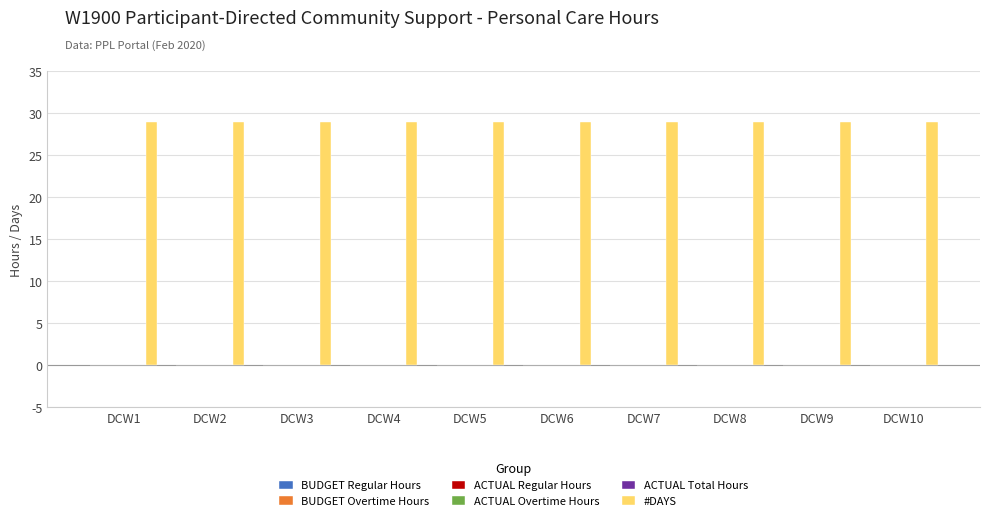

Is the value of ACTUAL Regular Hours at DCW8 greater than the value of BUDGET Overtime Hours at DCW8?

No